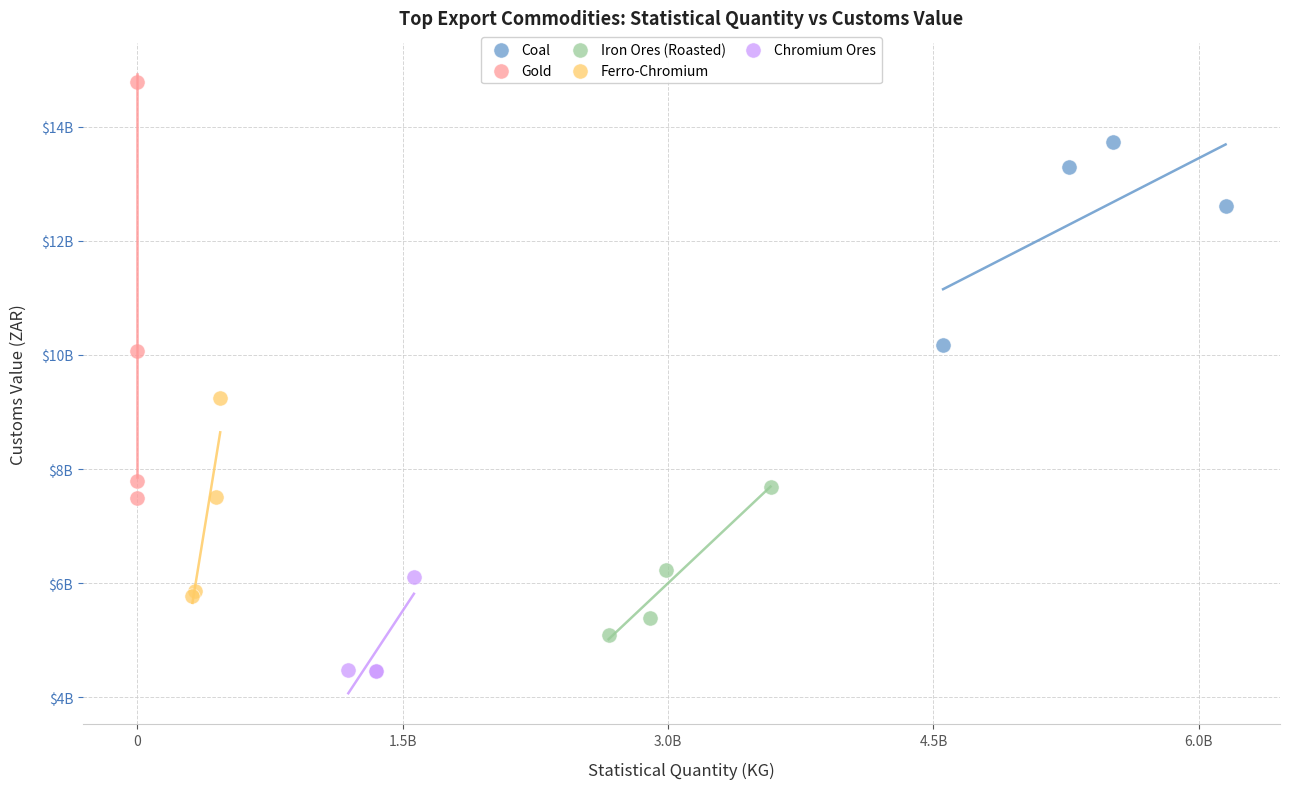

Which series has the largest Y range (max minus min)?

Gold